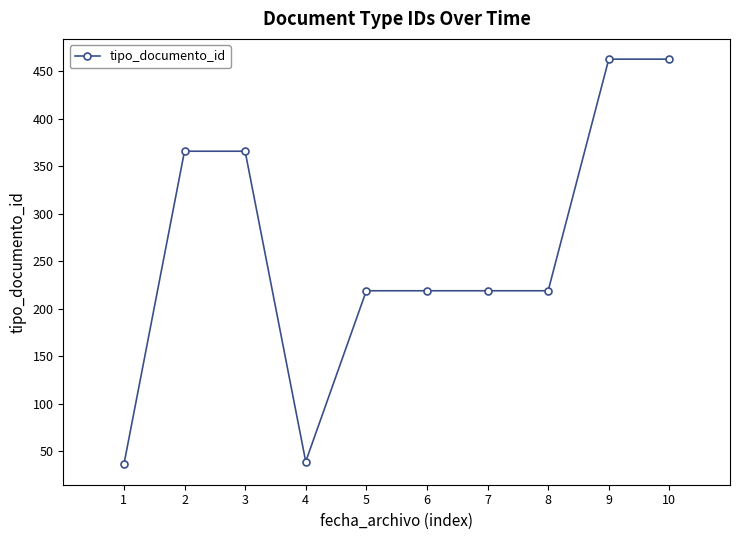

At which label does the data first exceed 219?

2